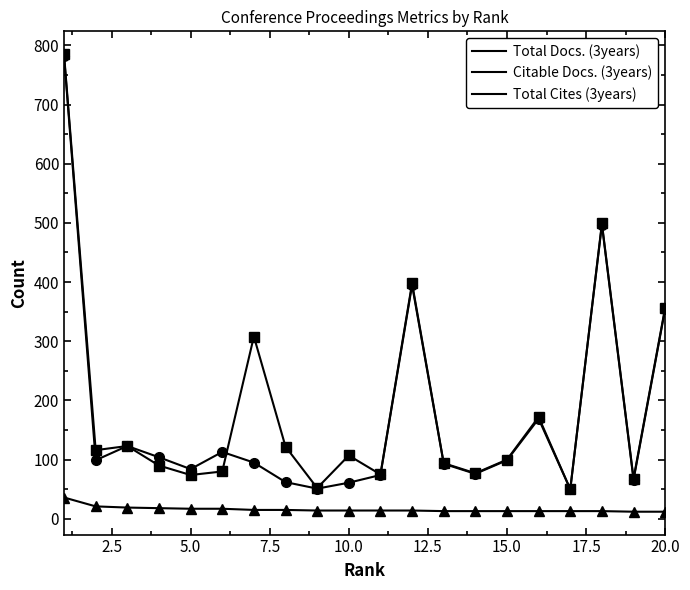

True or false: Total Docs. (3years) and Citable Docs. (3years) cross at least once.

False